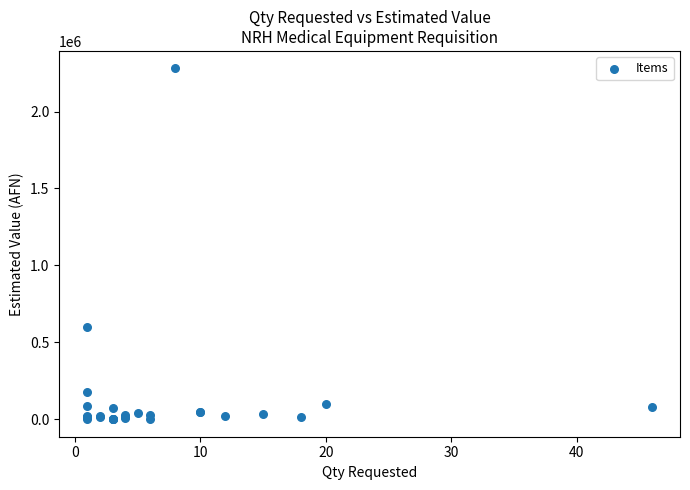

What Y value in the scatter plot is closest to 1140225?

600000